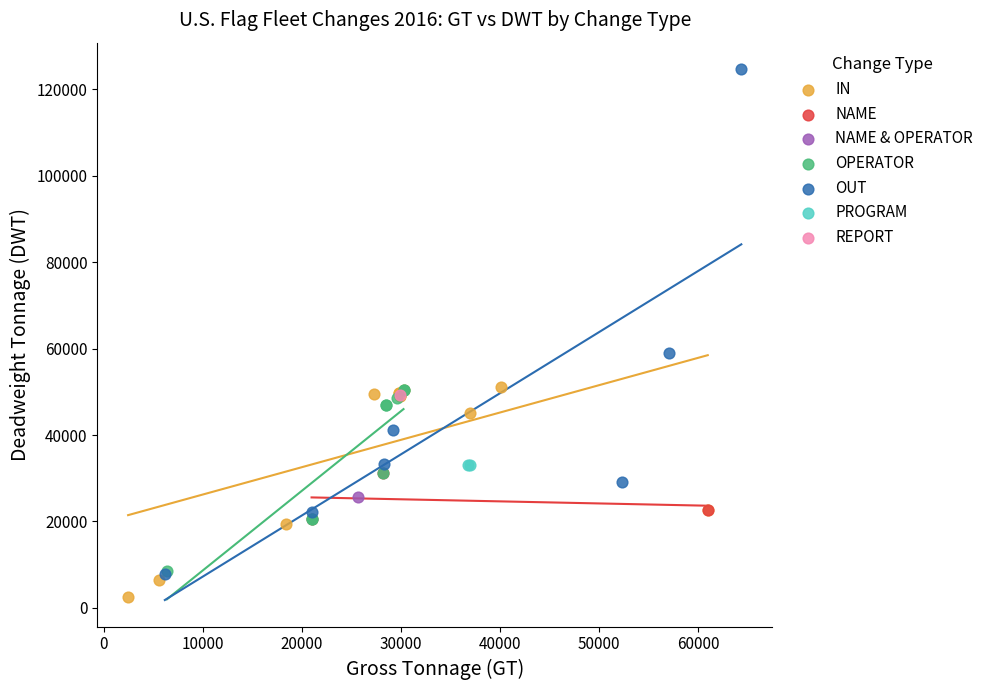

What are all the series names shown in the legend?

IN, NAME, NAME & OPERATOR, OPERATOR, OUT, PROGRAM, REPORT